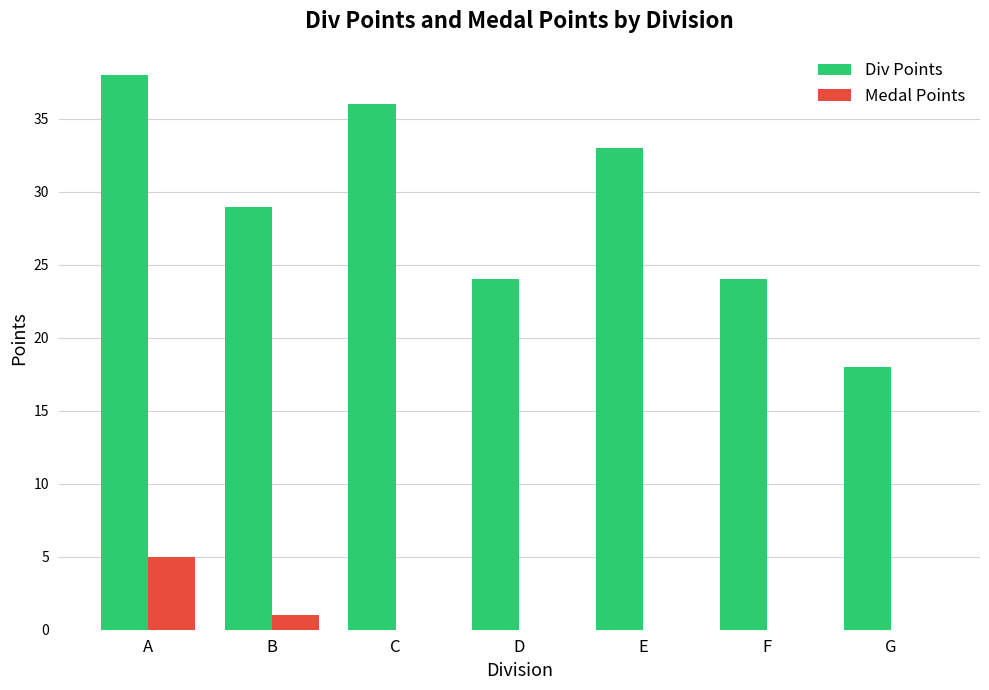

How many series are shown in this chart?

2